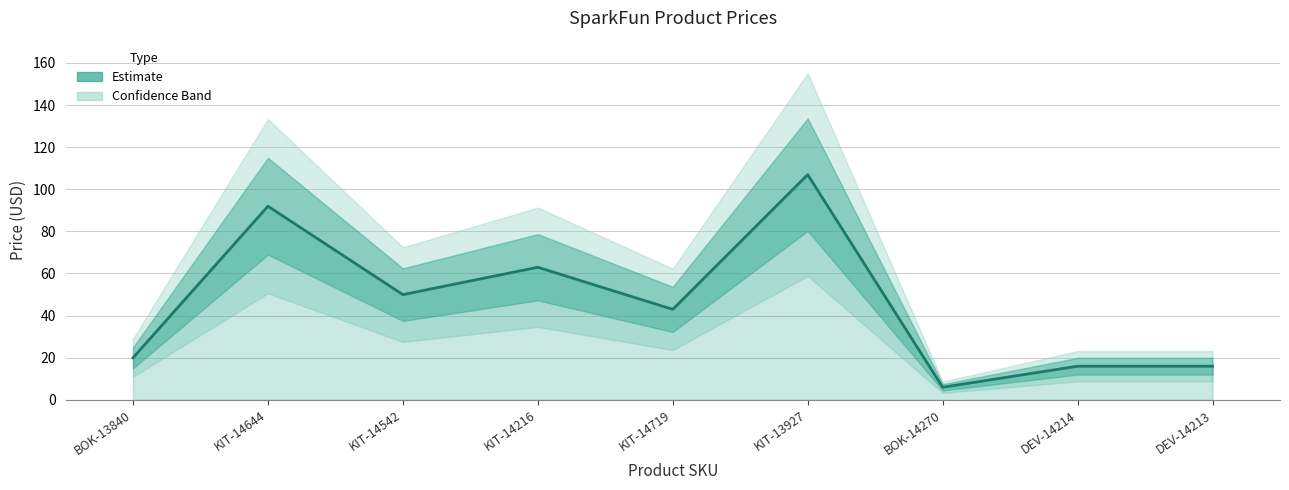

At which category does the chart reach its peak across all series?

KIT-13927